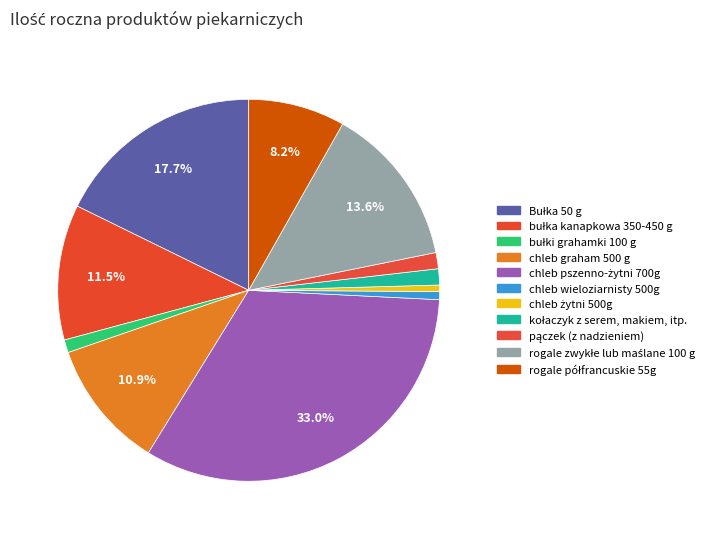

Combined, what portion of the pie is Bułka 50 g and chleb wieloziarnisty 500g?

18.4%